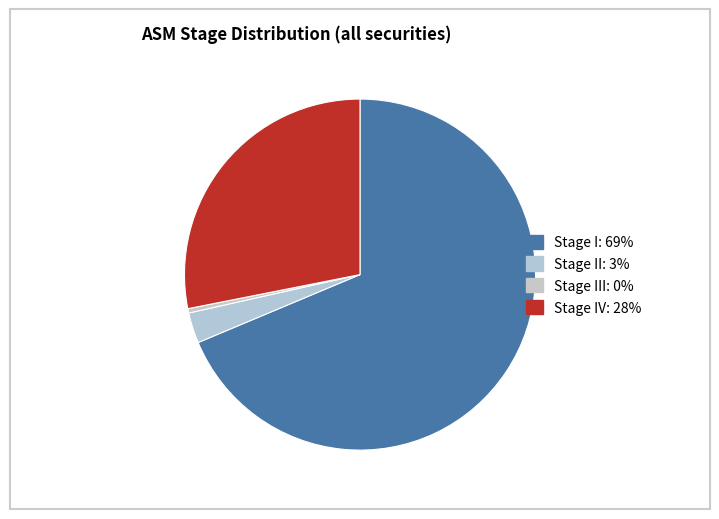

What is the largest slice in the pie chart?

I